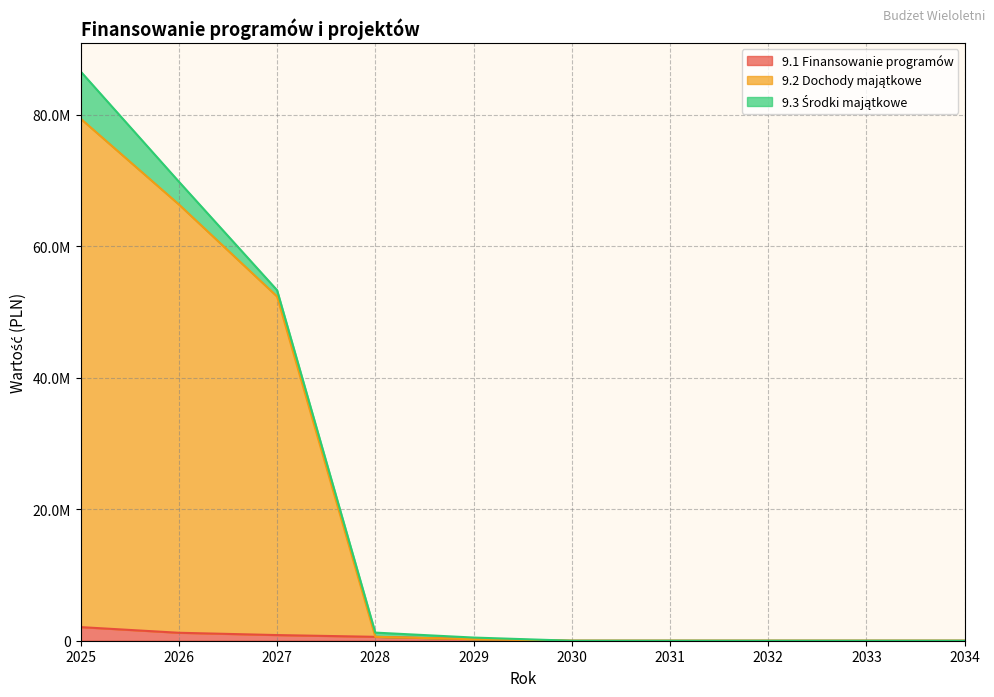

True or false: 9.2 Dochody majątkowe and 9.1 Finansowanie programów intersect in this chart.

False